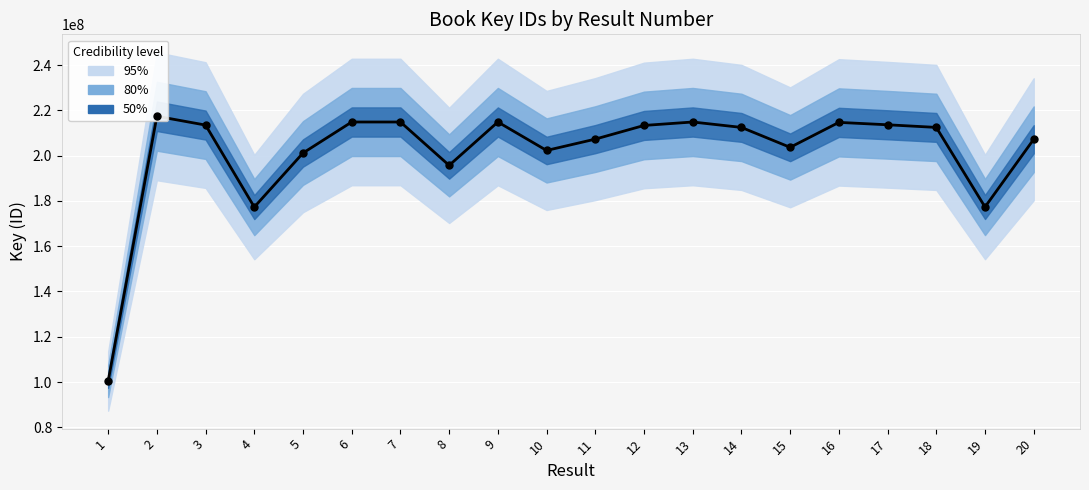

What is the change in value from 5 to 17?

+12468725